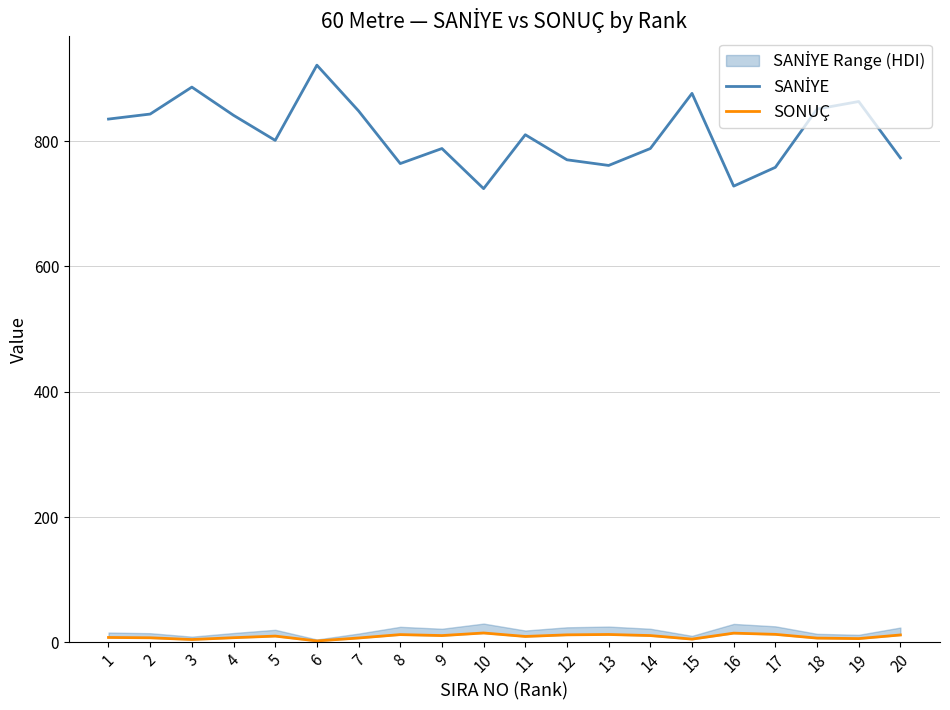

At which category does SONUÇ reach its first local peak?

5